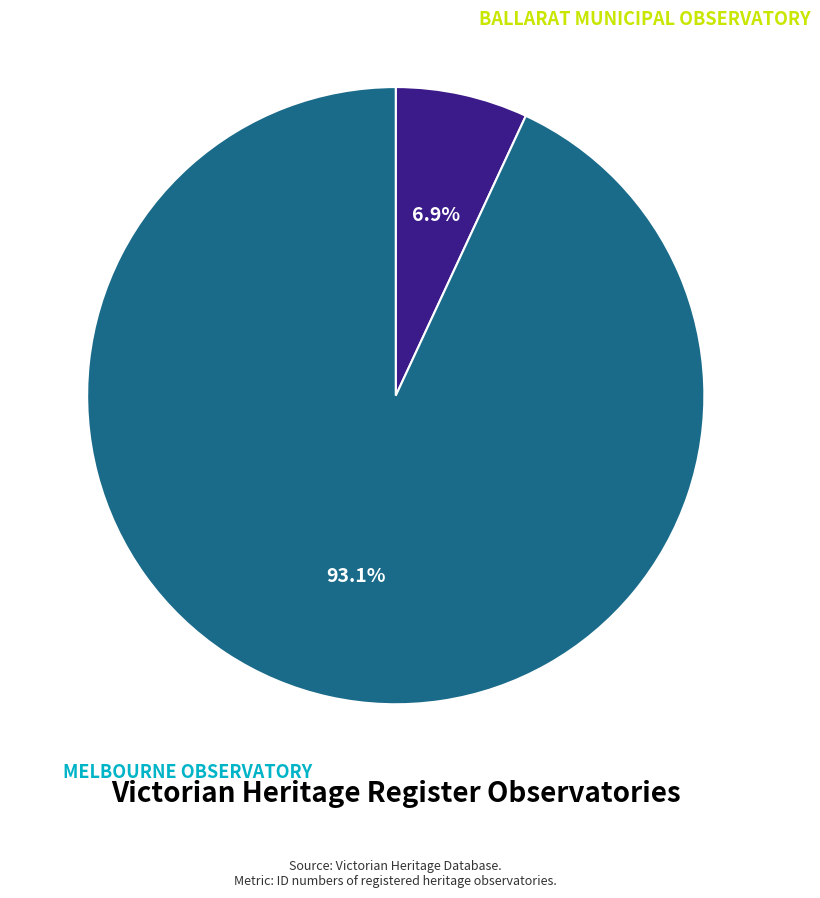

Does any single category account for the majority?

Yes